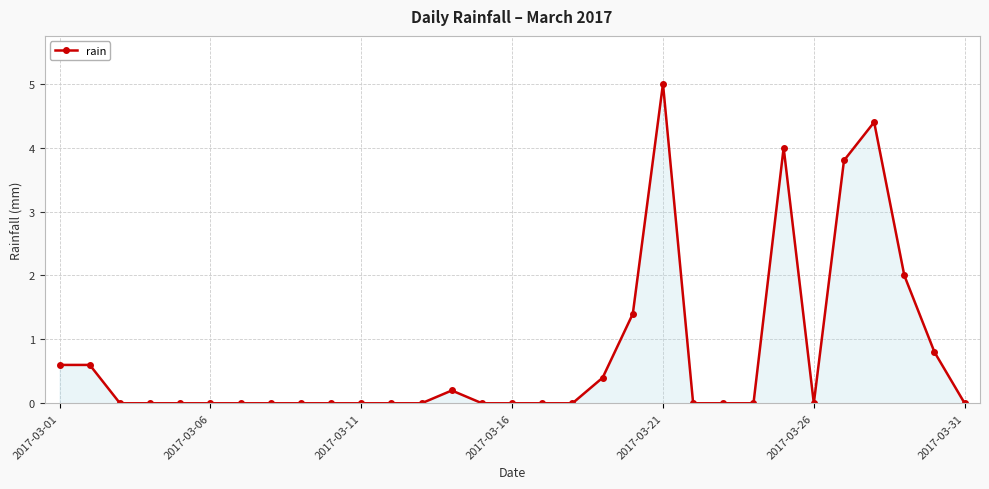

True or false: the data has more than 2 interior local peaks.

True